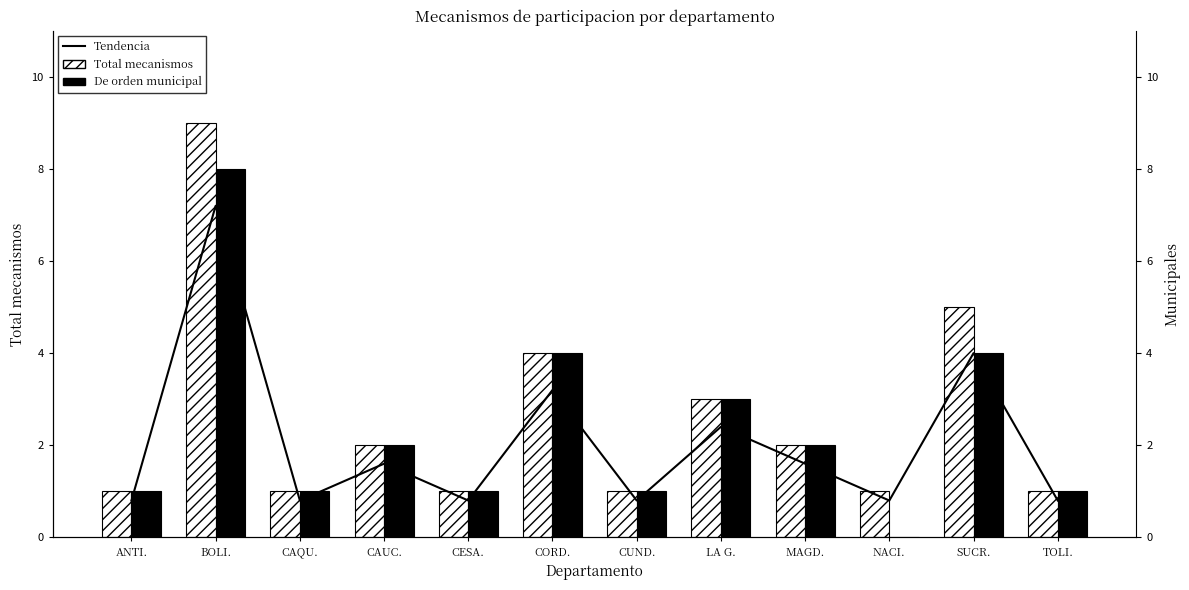

What is the difference between the maximum and second lowest values in the De orden municipal series?

7.0